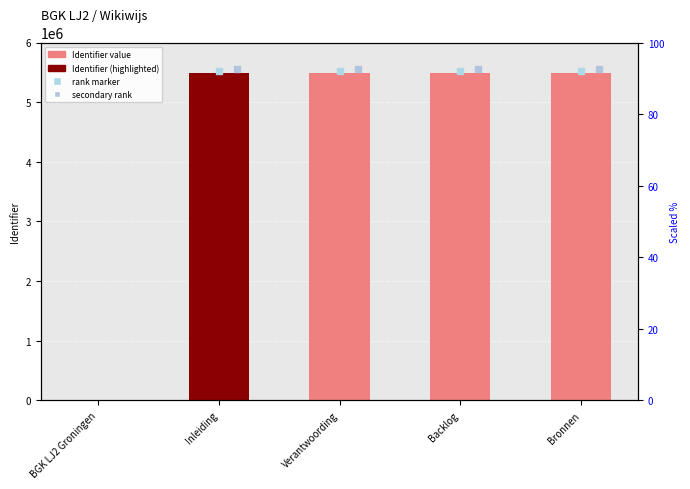

Reading right to left, transcribe all the data shown in this chart.

Bronnen=5480269	Backlog=5480267	Verantwoording=5480265	Inleiding=5480263	BGK LJ2 Groningen=0